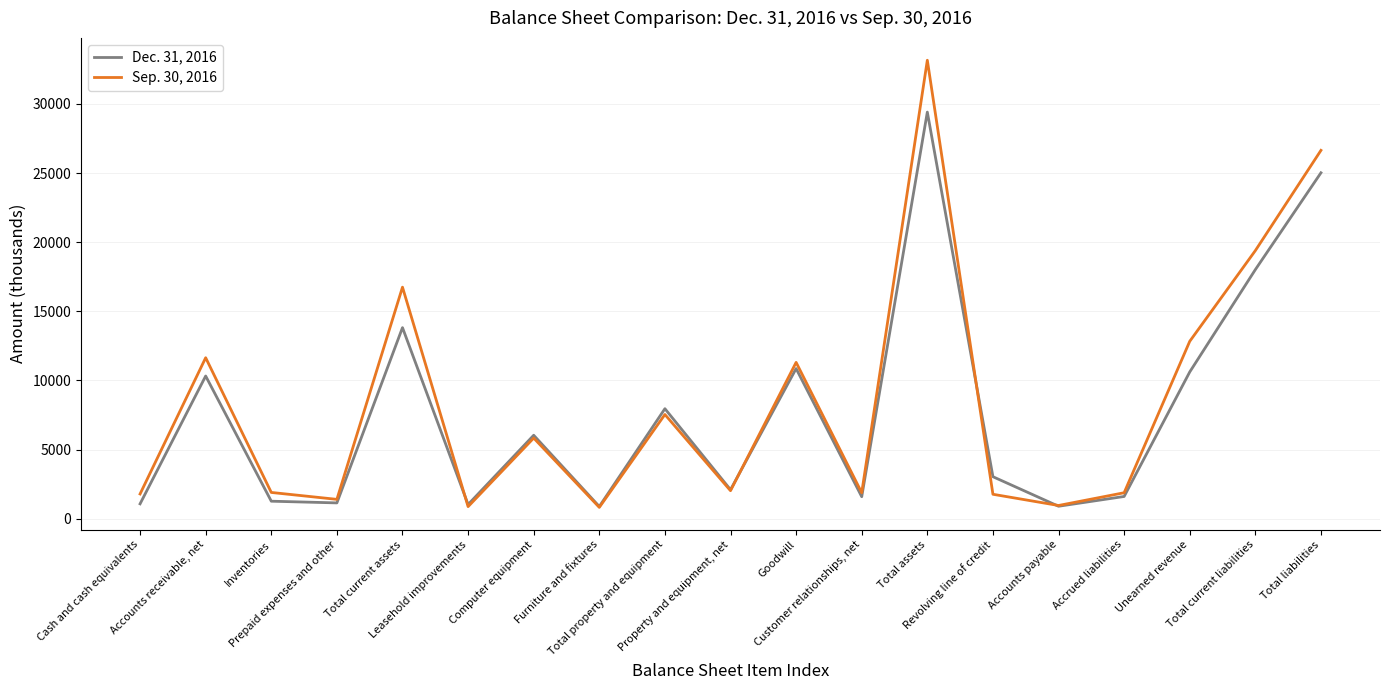

What are all the series names shown in the legend?

Dec. 31, 2016, Sep. 30, 2016